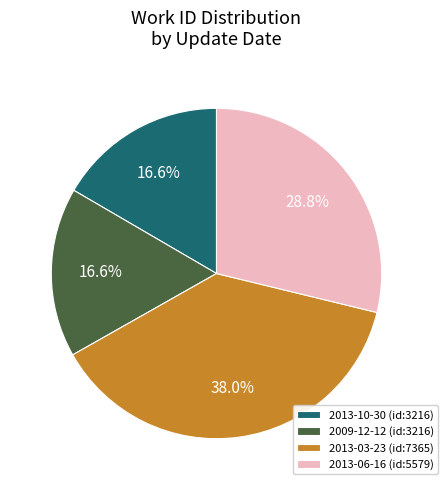

Is there any slice that represents more than half of the pie?

No